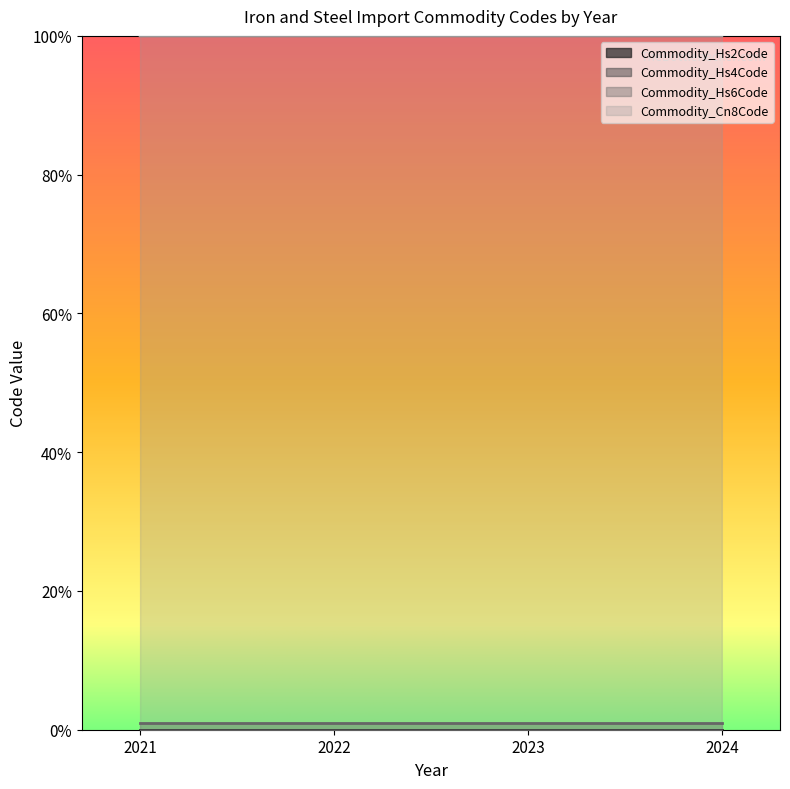

The value of Commodity_Cn8Code at 2022 is 1.0. True or false?

True